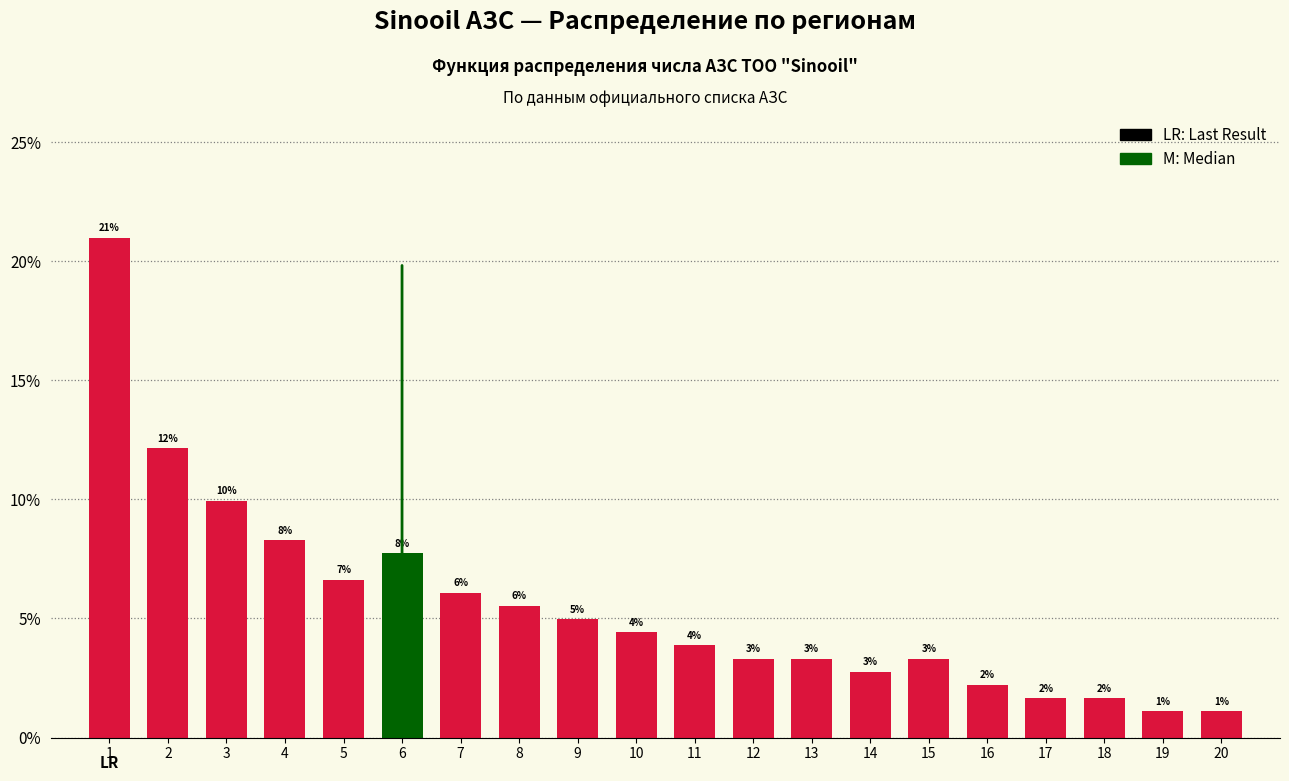

Does the chart contain any negative values?

No